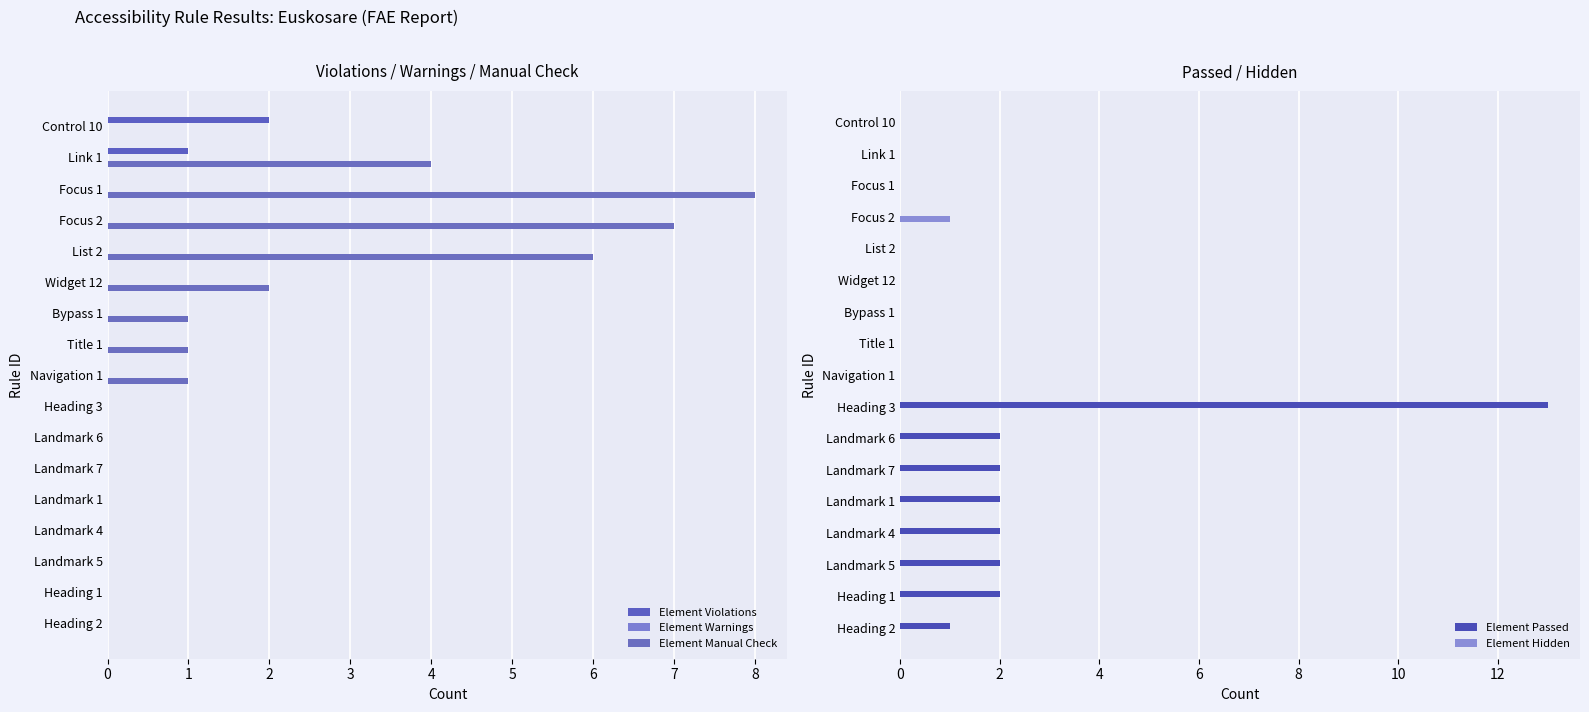

Which category has the highest value in the Element Hidden series?

Focus 2